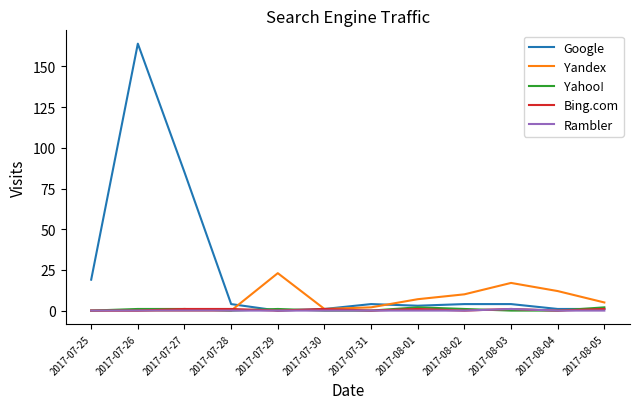

Which series has the largest total across all categories?

Google